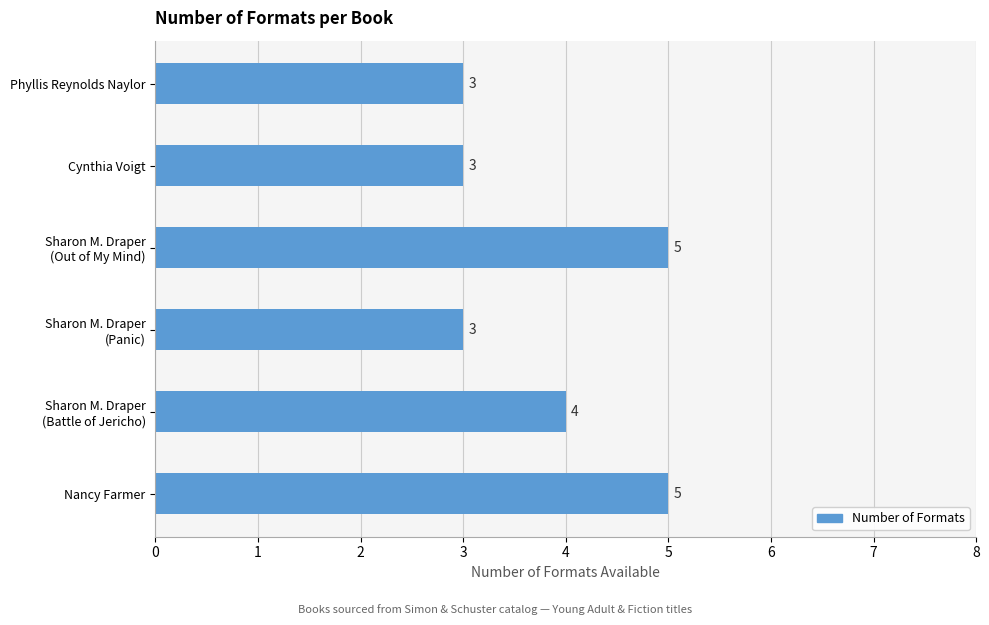

What is the sum of all values?

23